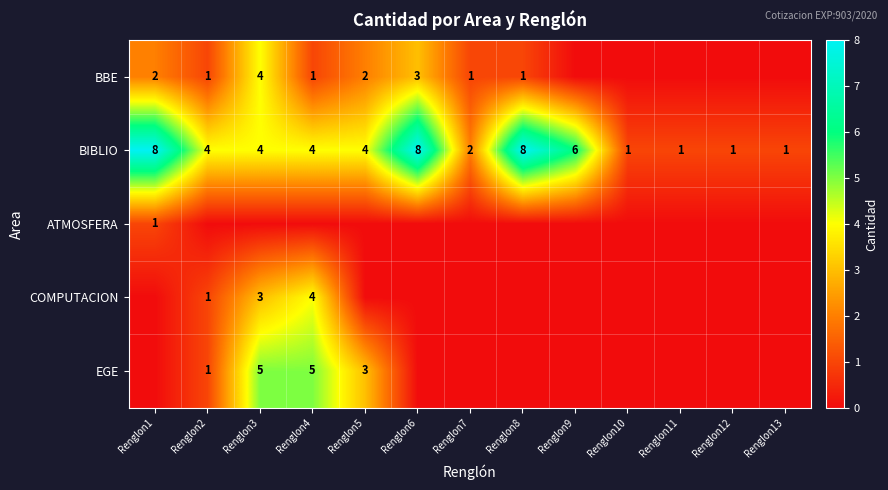

Which label corresponds to the smallest value in the chart?

Renglon9